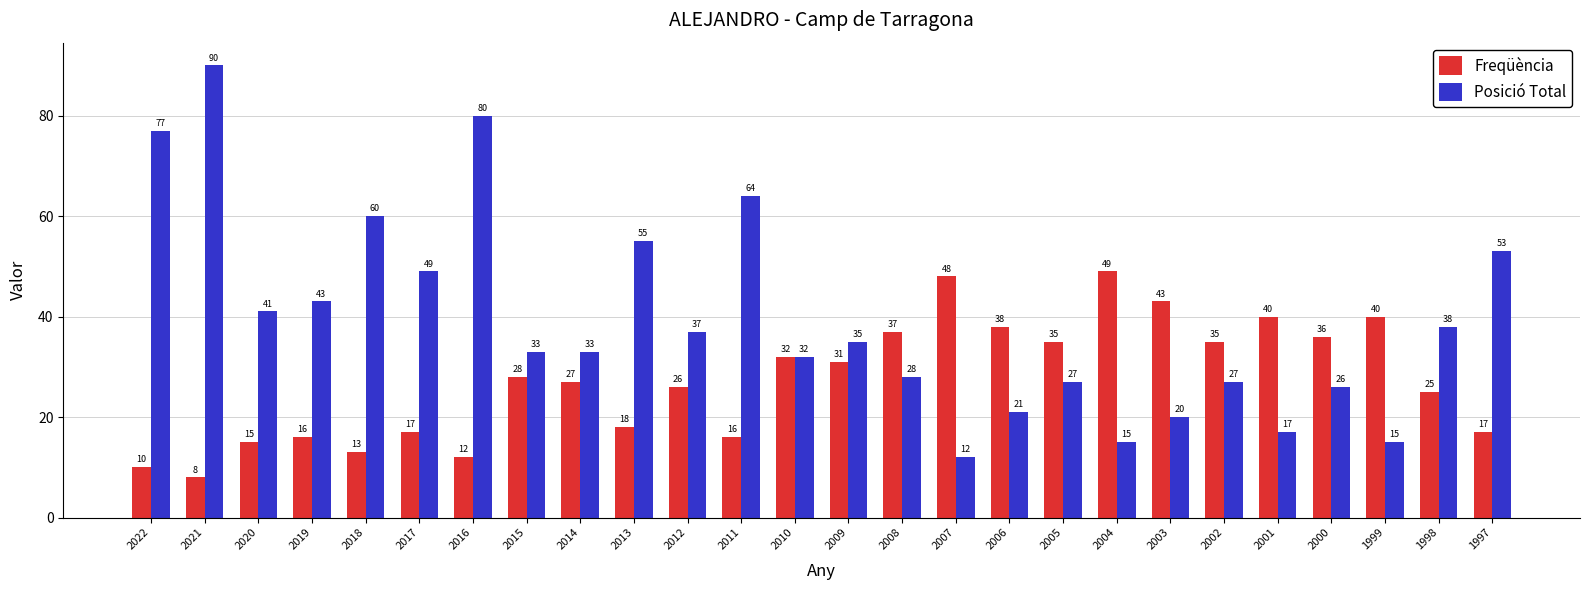

True or false: Posició Total has a value of 28 at 2008.

True